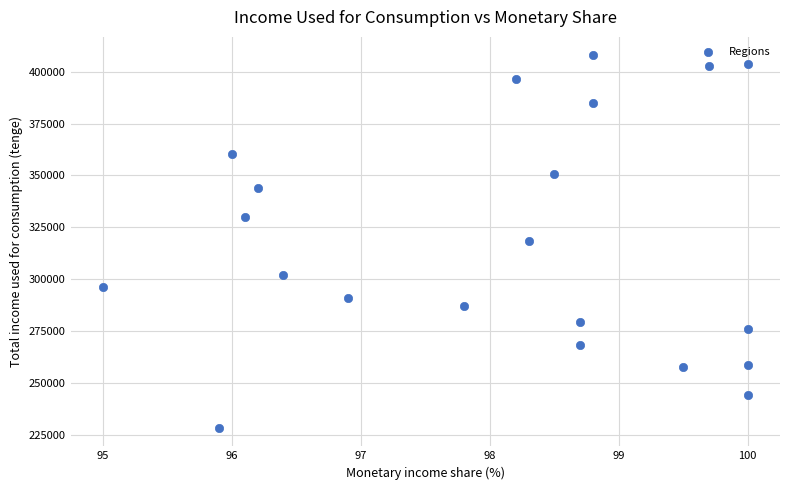

What is the range of Y values (max minus min)?

179493